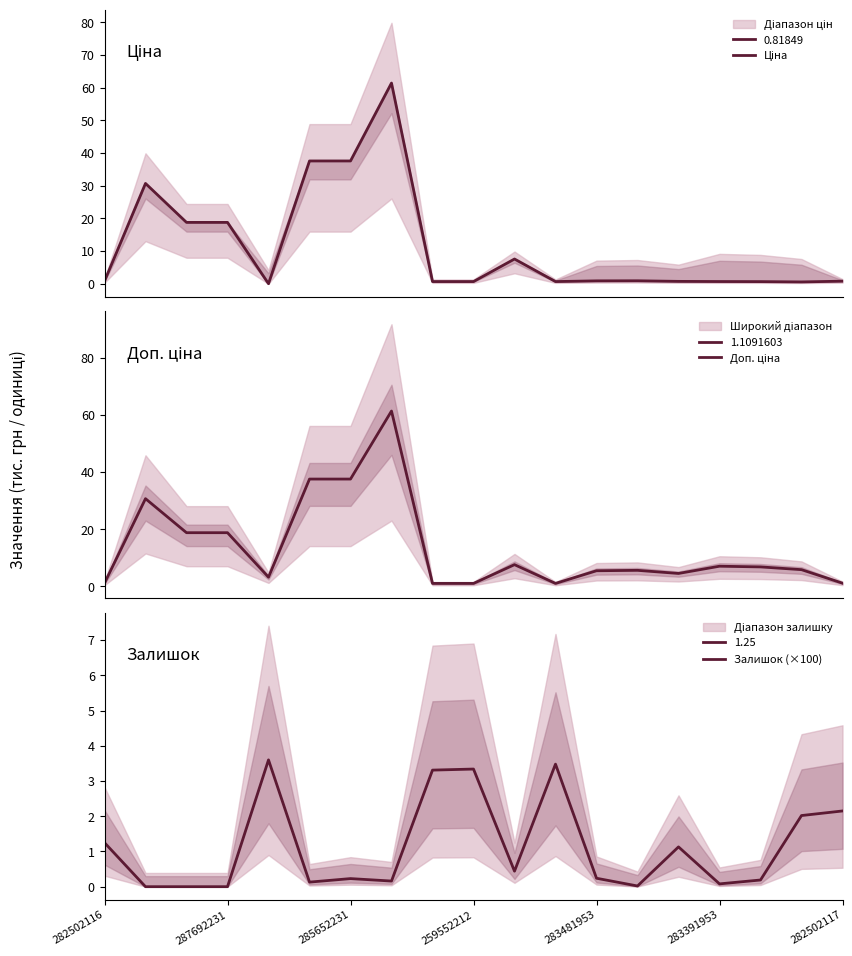

At which label does Доп. ціна reach its minimum?

259552213